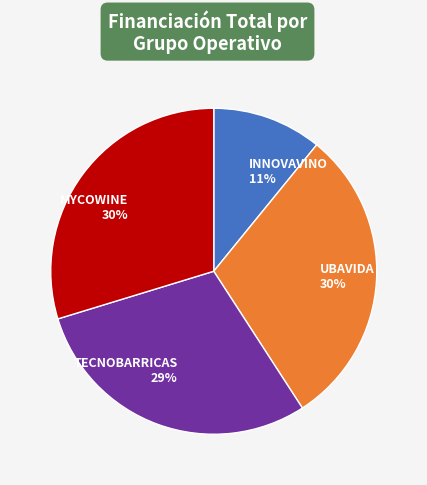

Between TECNOBARRICAS and INNOVAVINO, which is larger?

TECNOBARRICAS